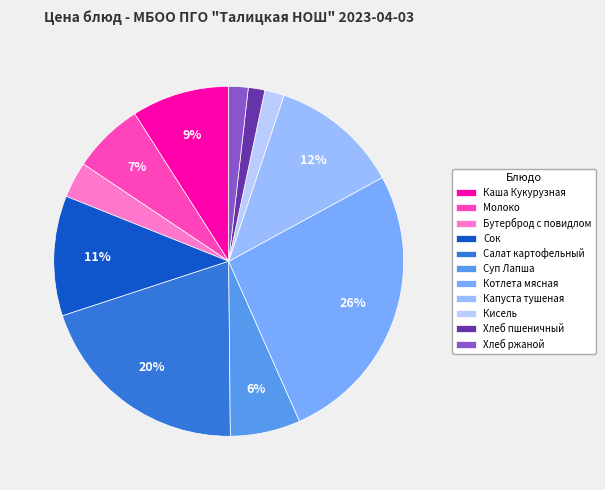

What percentage is NOT represented by Хлеб ржаной?

98.2%